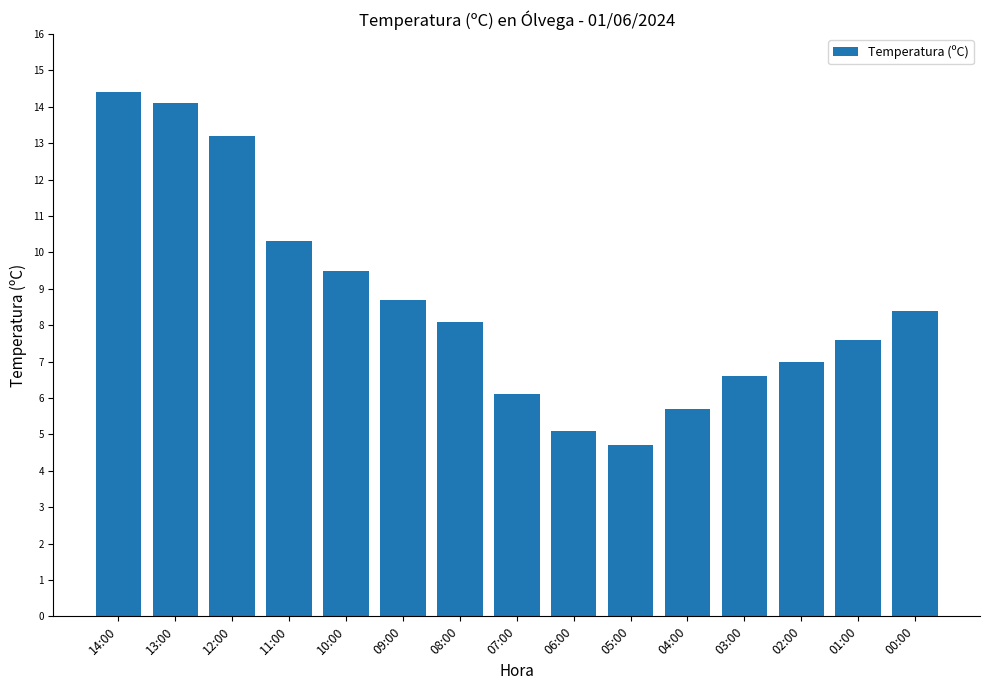

List the labels in order of value, smallest first.

05:00, 06:00, 04:00, 07:00, 03:00, 02:00, 01:00, 08:00, 00:00, 09:00, 10:00, 11:00, 12:00, 13:00, 14:00